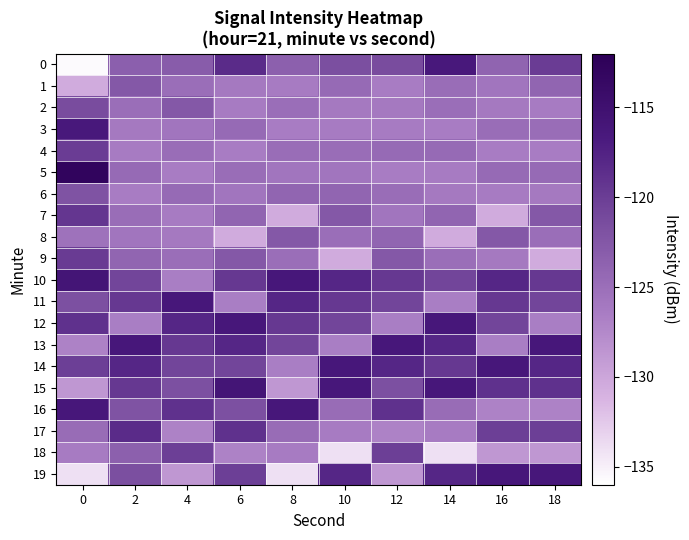

Between 2 and 14, which is larger?

14